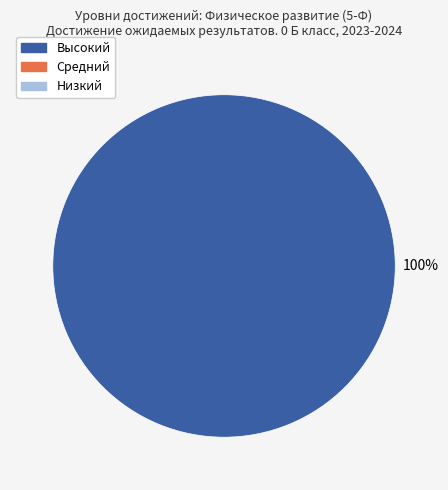

Is there a majority slice in this chart?

Yes